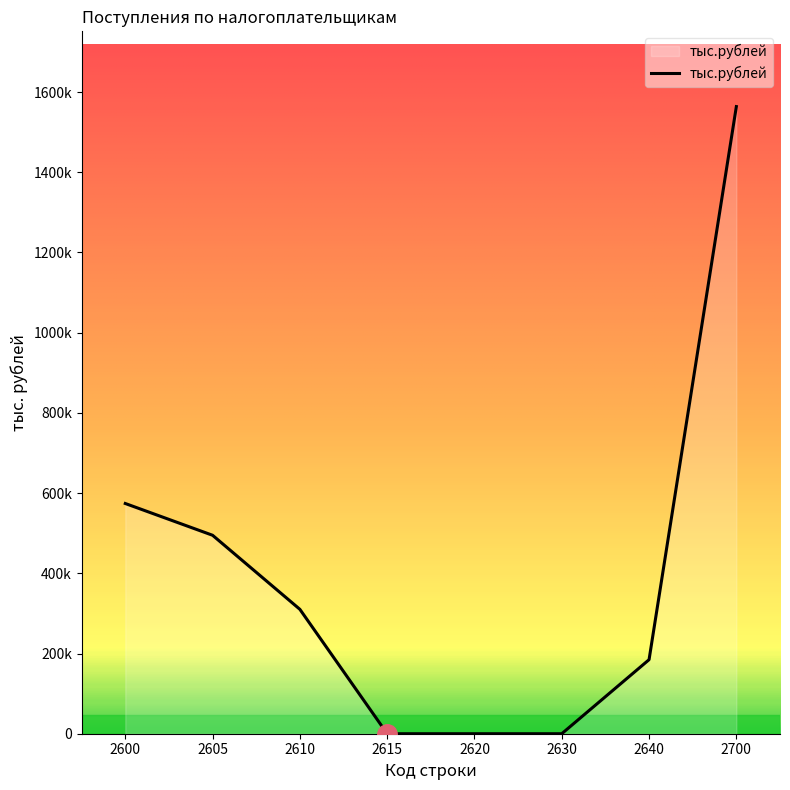

Rank the categories by value from highest to lowest.

2700, 2600, 2605, 2610, 2640, 2615, 2620, 2630